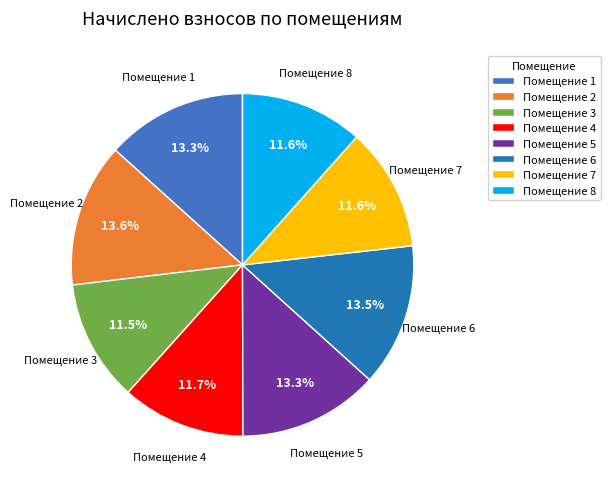

How many segments does this pie chart have?

8